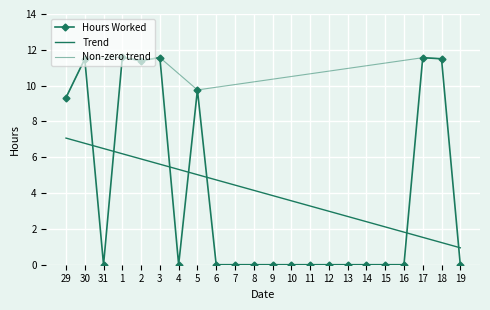

How many interior local valleys (lower than both neighbors) does the data have?

3